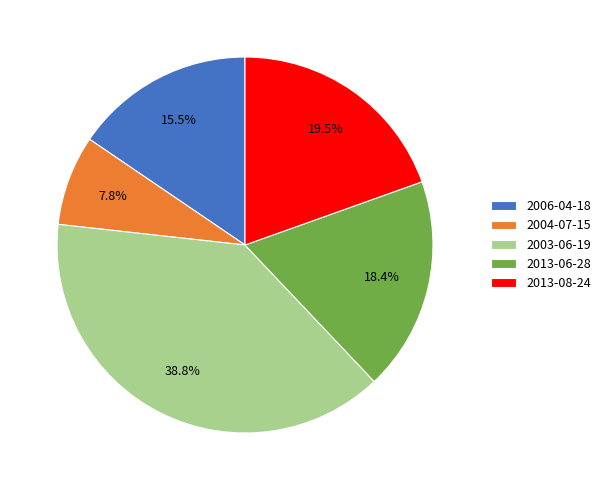

Is the sum of 2003-06-19 and 2013-08-24 greater than half?

Yes